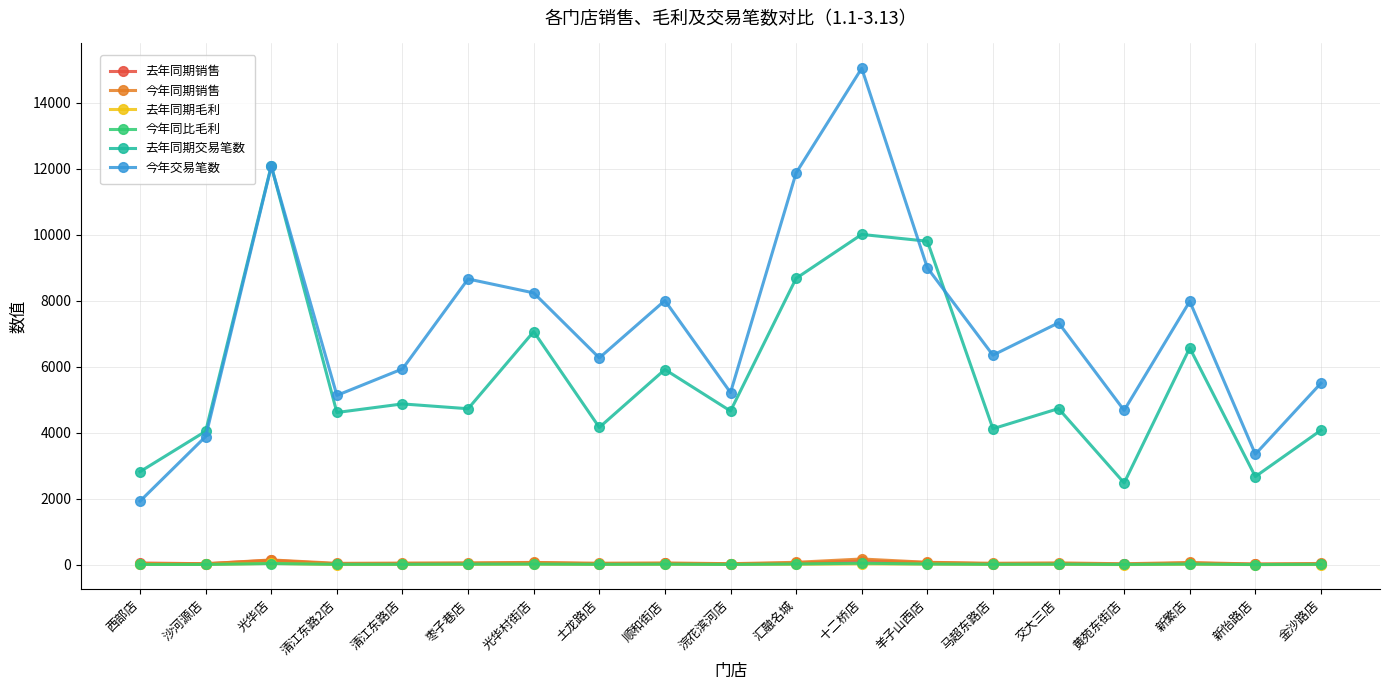

Is this an area chart (filled region under the line)?

No